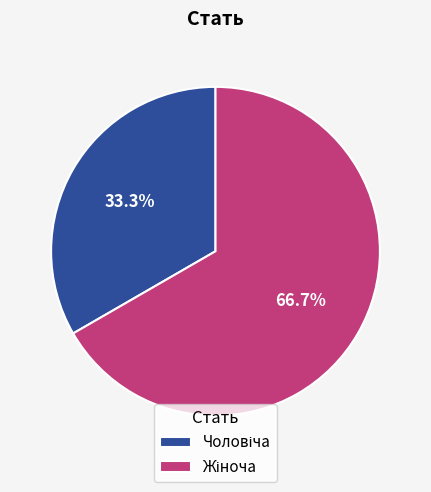

Is there a majority slice in this chart?

Yes